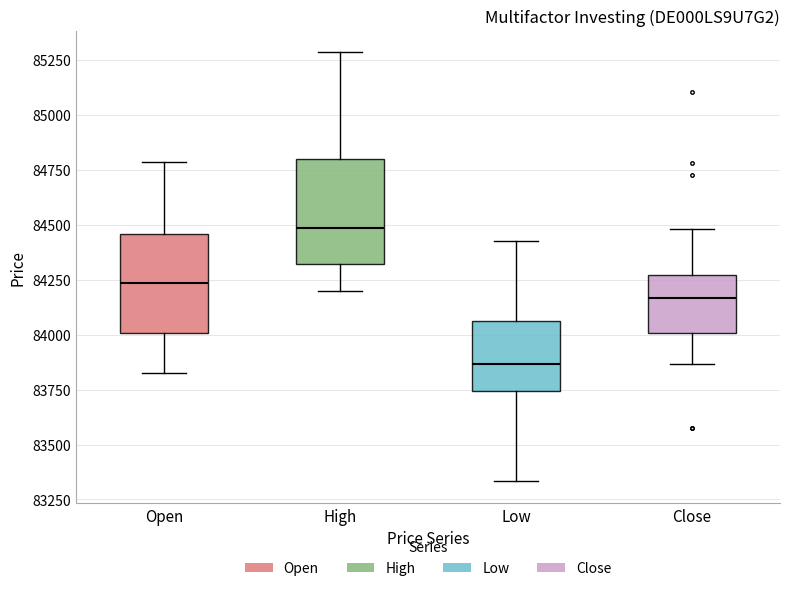

Which box has the lowest median line?

Low